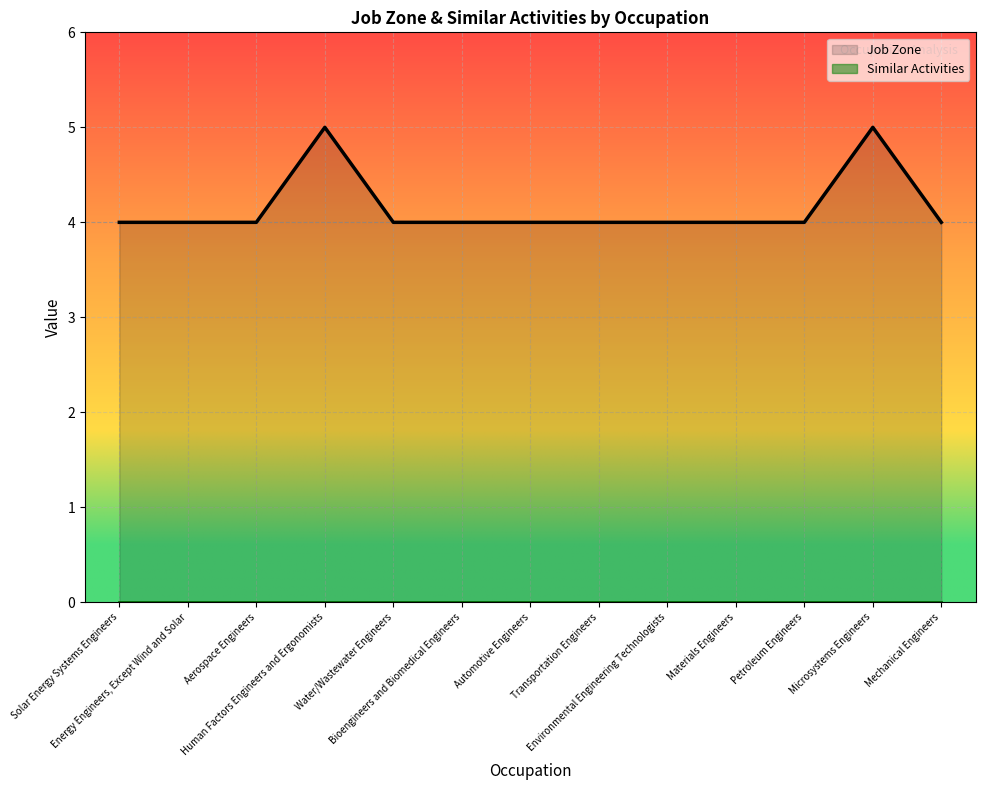

Which has a higher value, Bioengineers and Biomedical Engineers or Mechanical Engineers?

Bioengineers and Biomedical Engineers